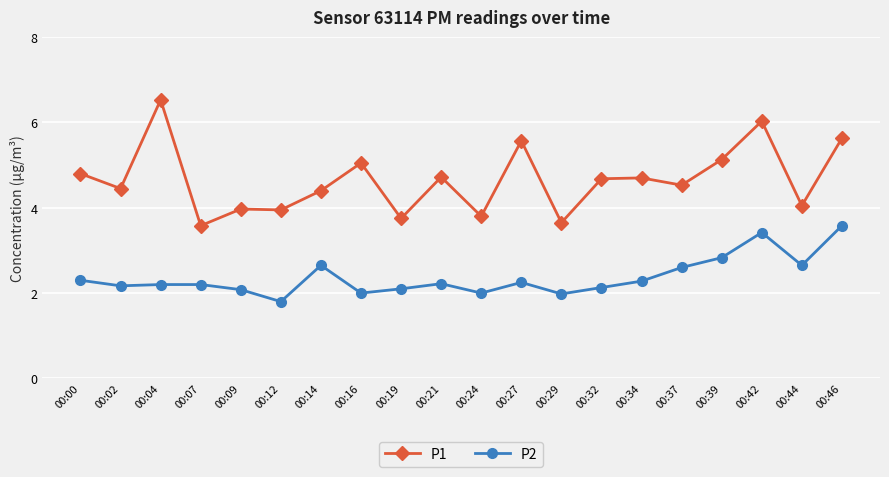

Which series has the largest total across all categories?

P1